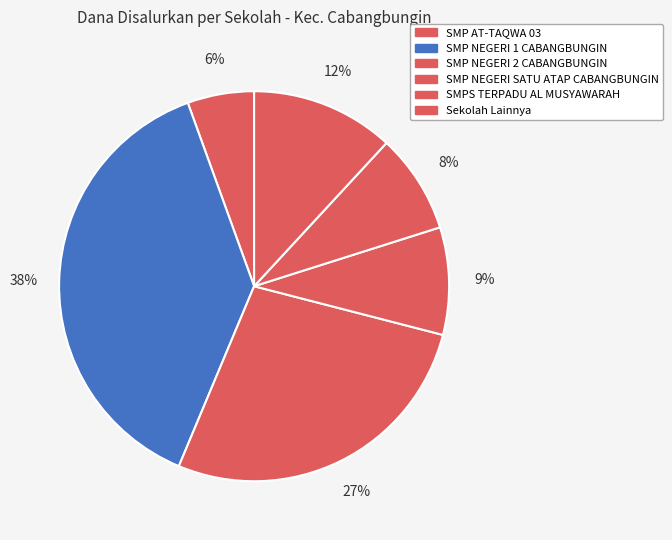

True or false: SMP NEGERI 2 CABANGBUNGIN accounts for 17% of the total.

False